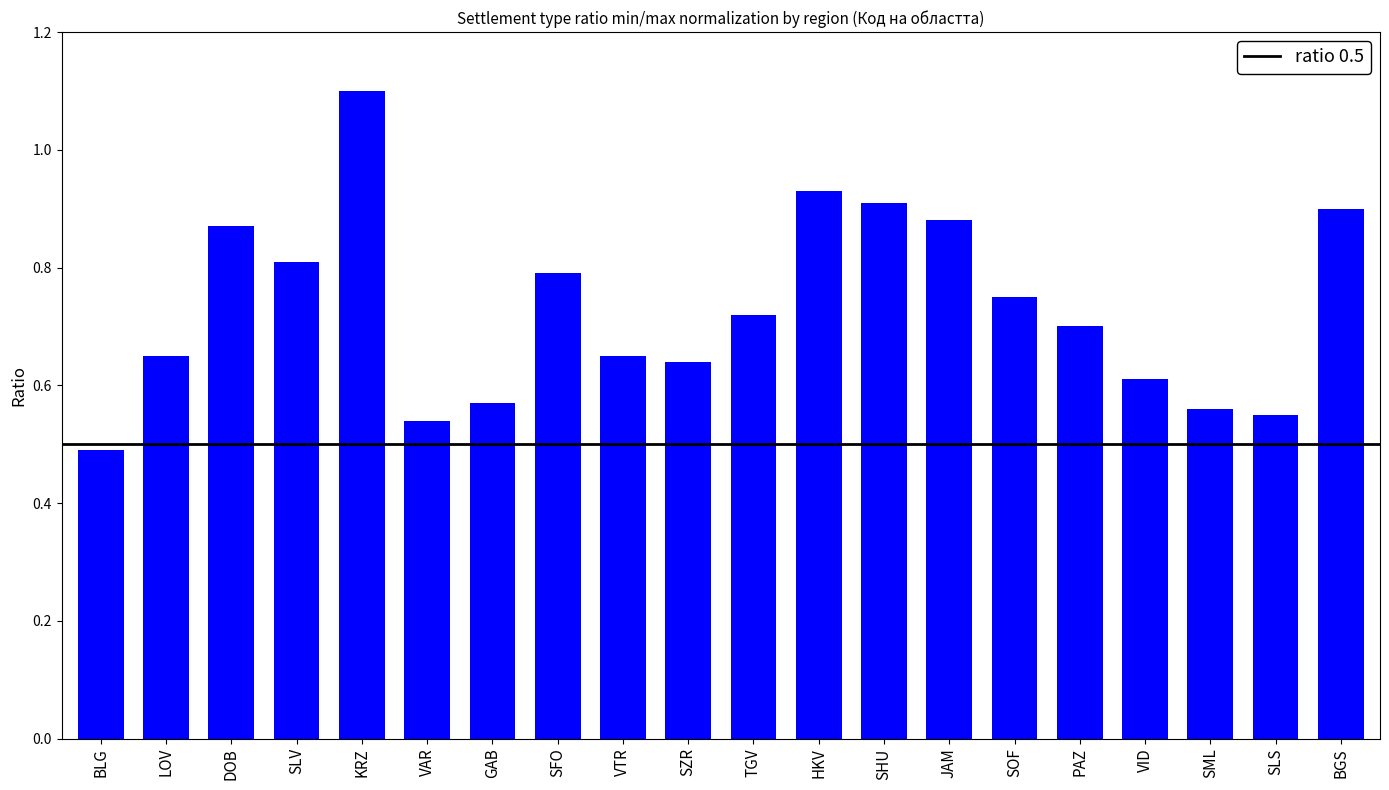

What position from the left is BLG?

1